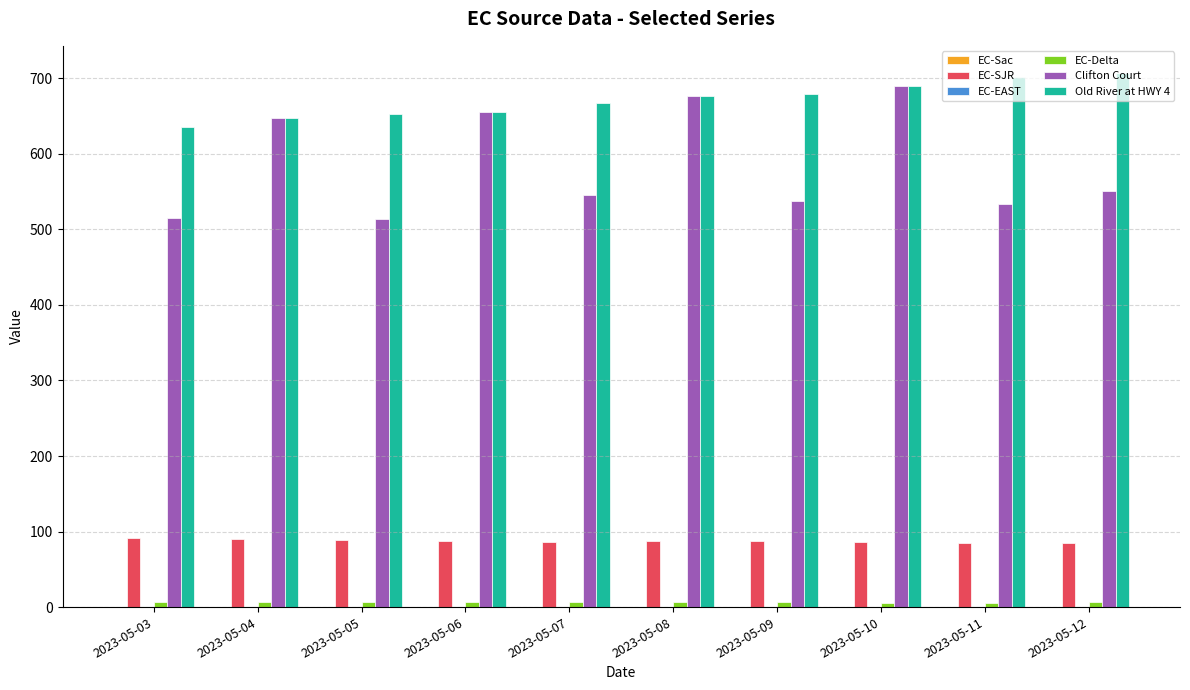

Is the value of Old River at HWY 4 at 2023-05-08 greater than the value of EC-SJR at 2023-05-09?

Yes